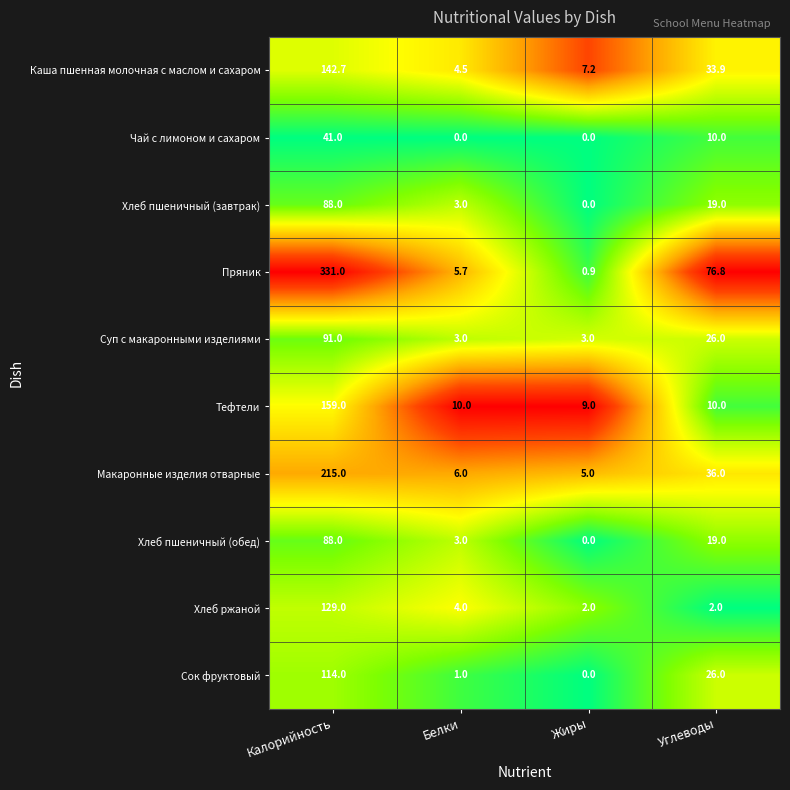

Which series has the largest range (max minus min)?

Пряник